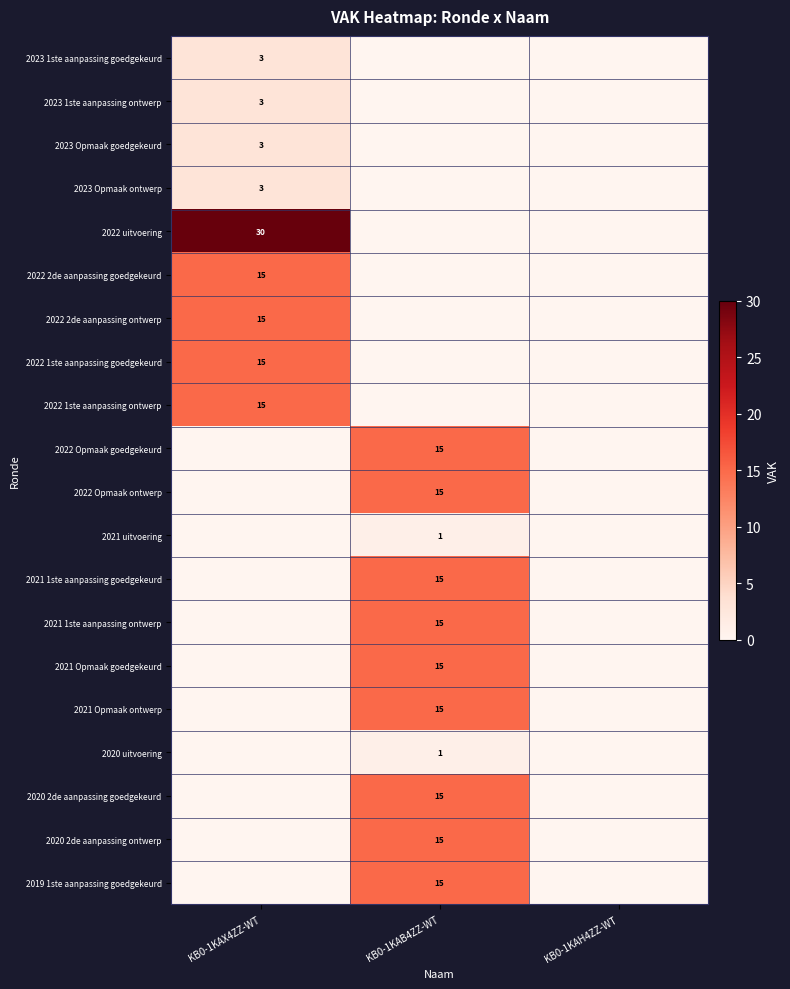

The 2023 1ste aanpassing ontwerp series shows 3 at KB0-1KAX4ZZ-WT. True or false?

True